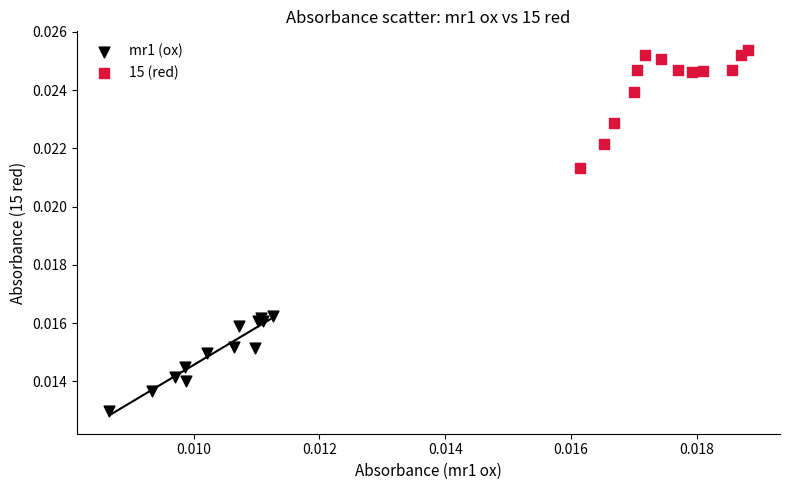

Which series has the widest spread of Y values?

15 (red)